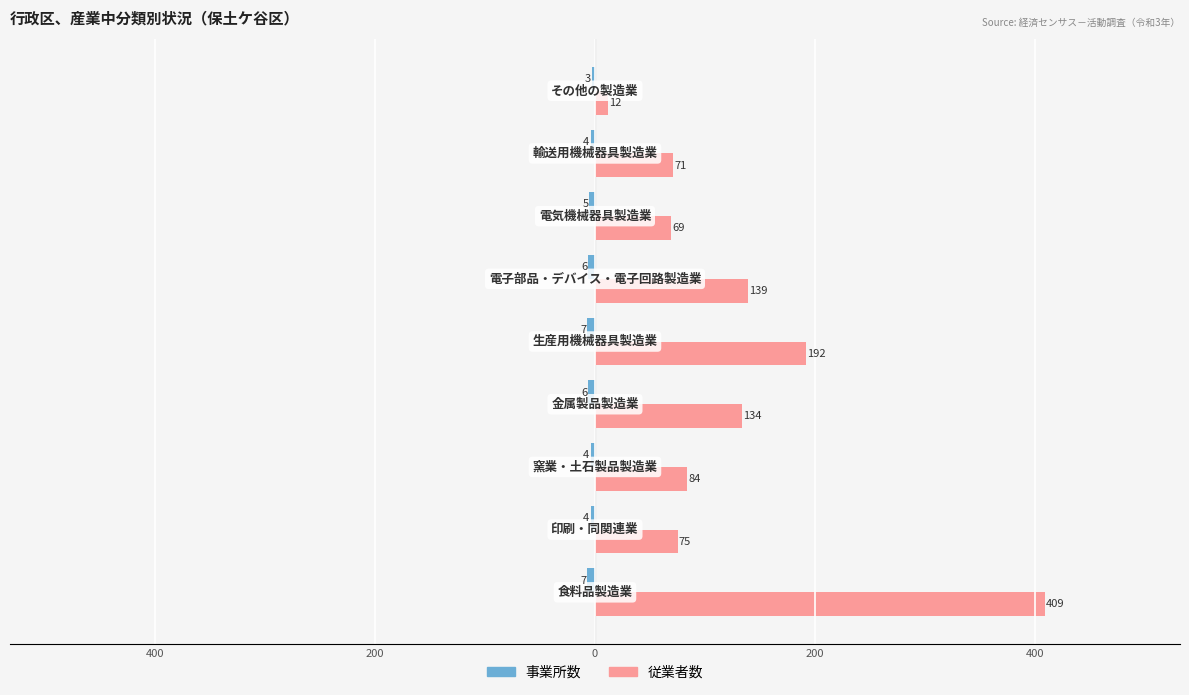

How many distinct data groups are displayed?

2